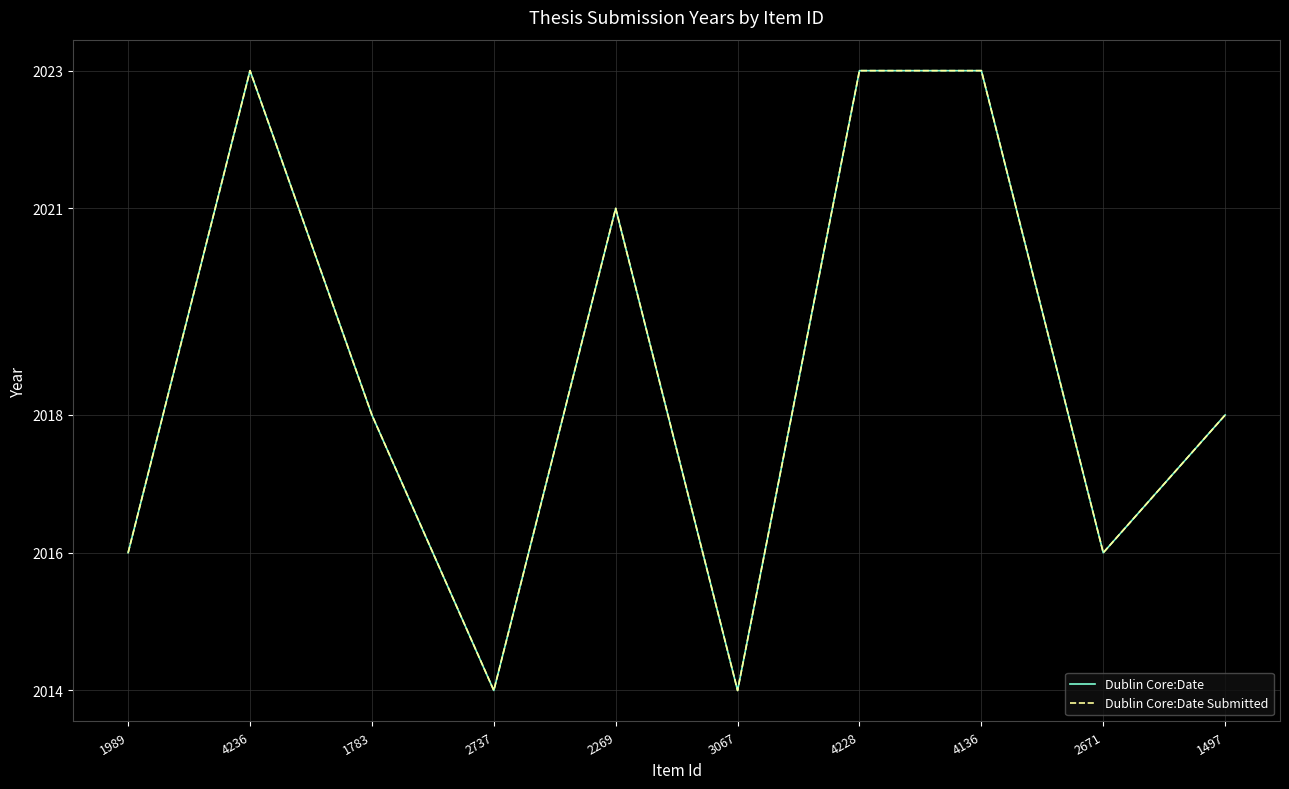

Where is the first local minimum for Dublin Core:Date?

2737